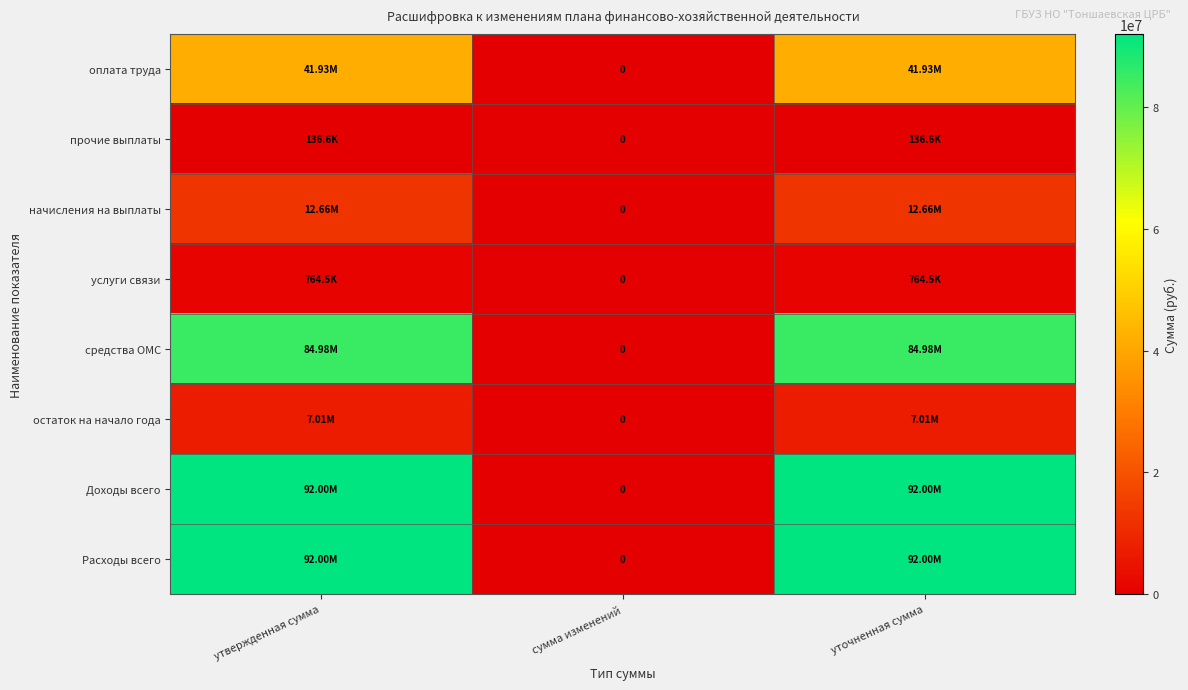

At which label does Расходы всего reach its minimum?

сумма изменений